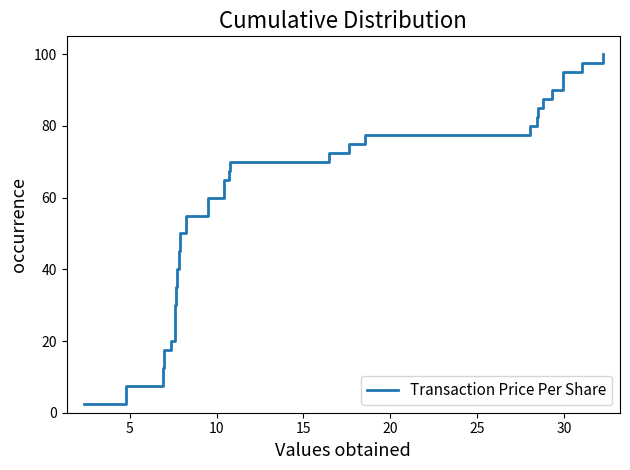

What is the difference between the second highest and minimum values?

95.0